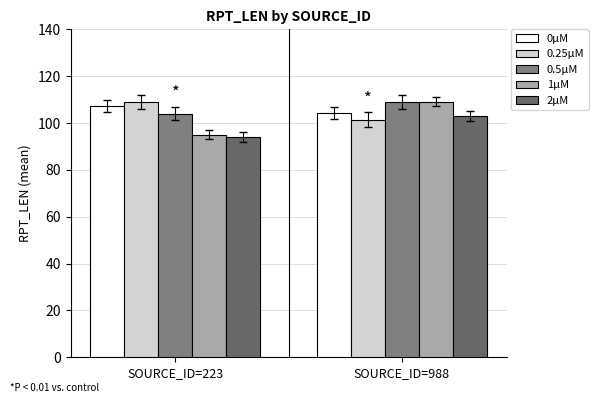

What is the sum of the 2μM values at SOURCE_ID=988 and SOURCE_ID=223?

197.0